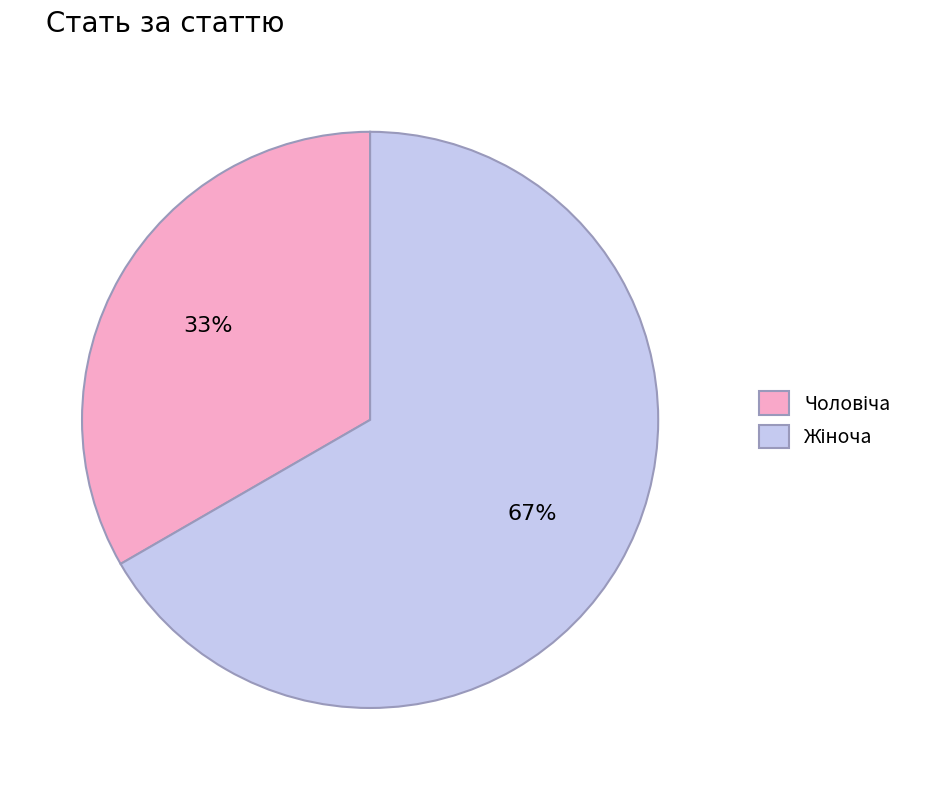

Is there a majority slice in this chart?

Yes